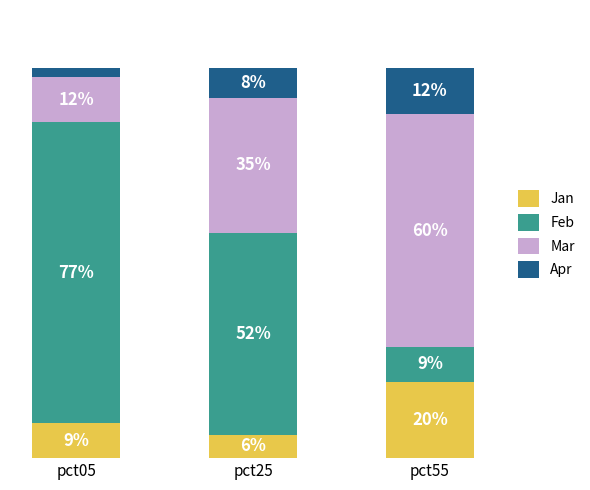

The value of Apr at pct05 is 0.6. True or false?

False